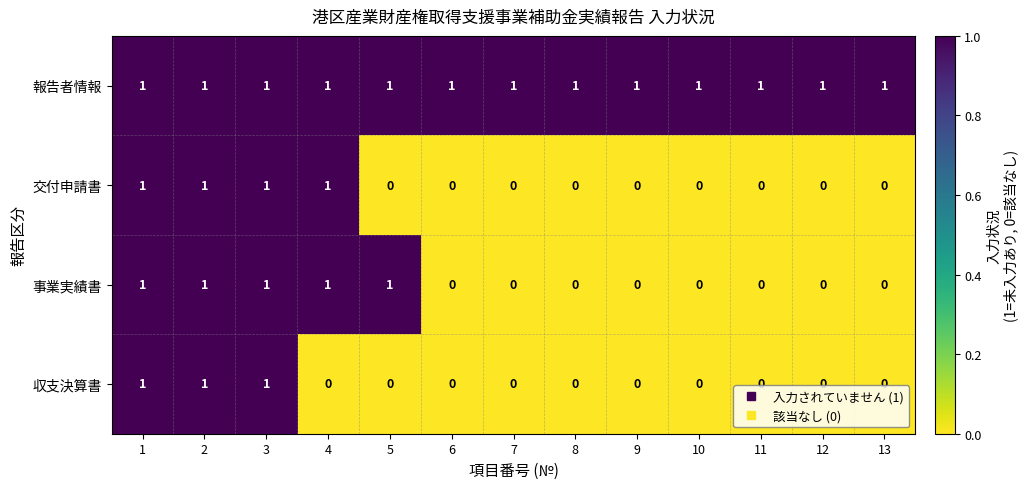

What is the sum of all 事業実績書 values?

5